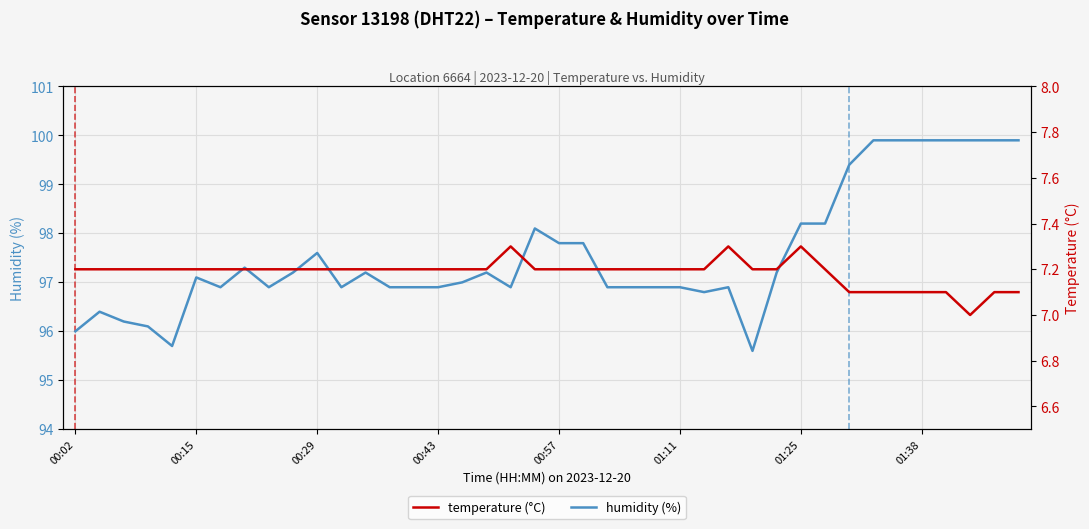

Does the chart display data point markers on the line(s)?

No